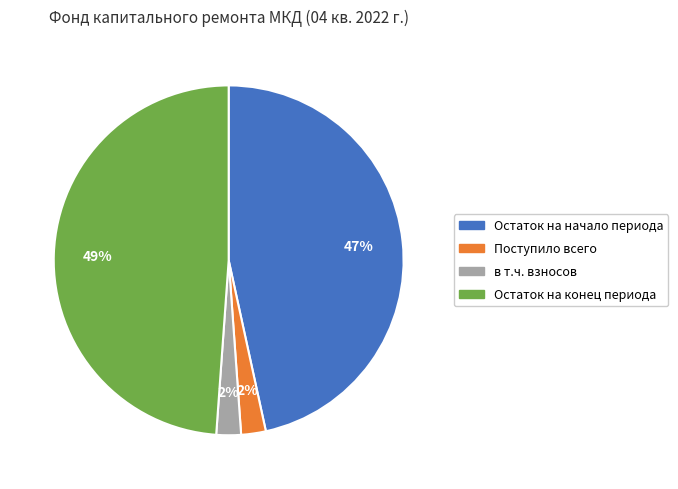

To the nearest percent, what is the difference between the largest and smallest slice percentages?

47%